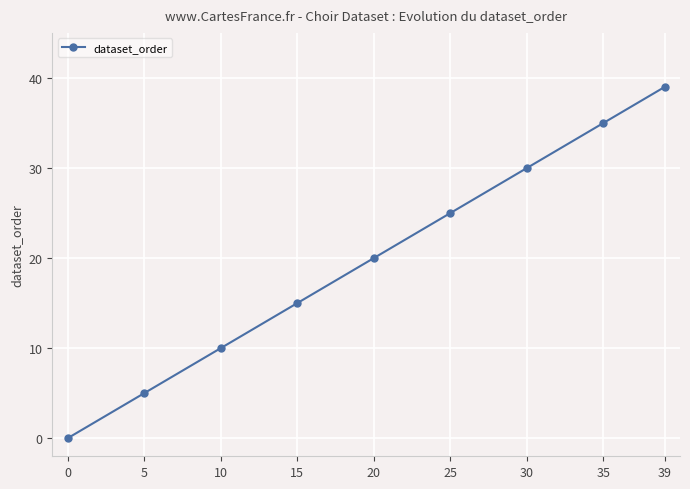

What is the value of the 7th point from the left?

30